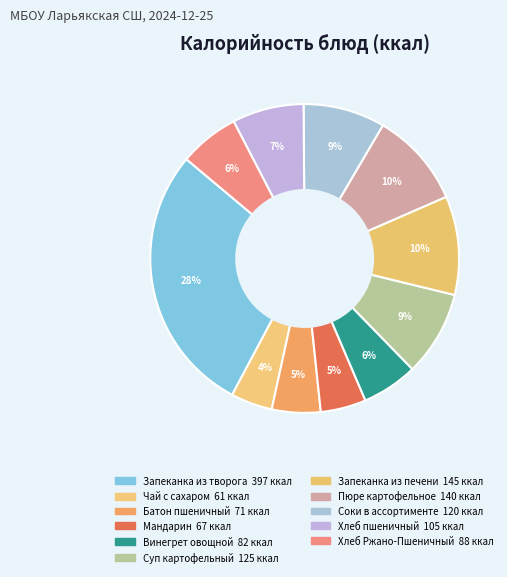

How many segments does this pie chart have?

11